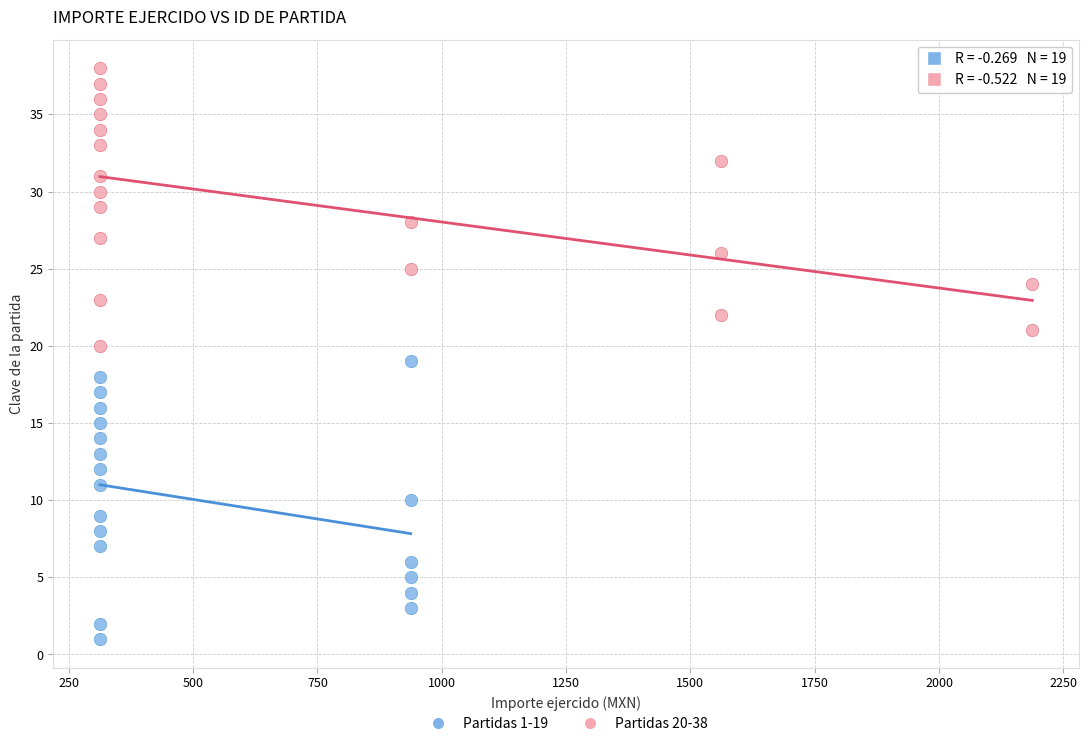

Which series reaches the minimum Y coordinate?

Partidas 1-19